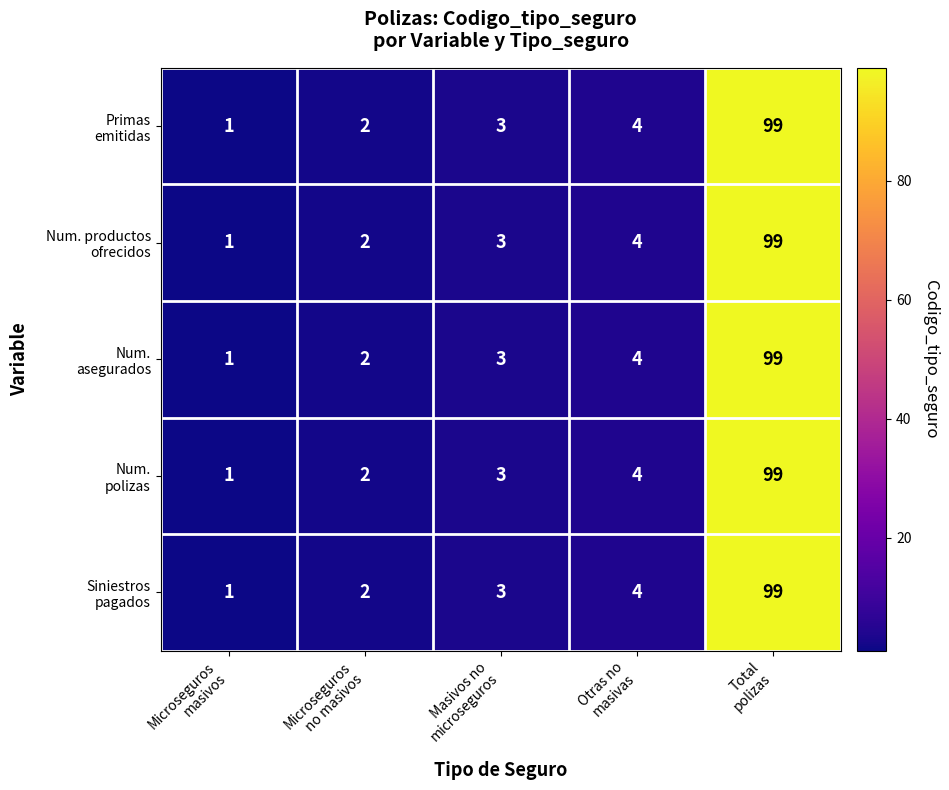

How many data points does each series have?

5